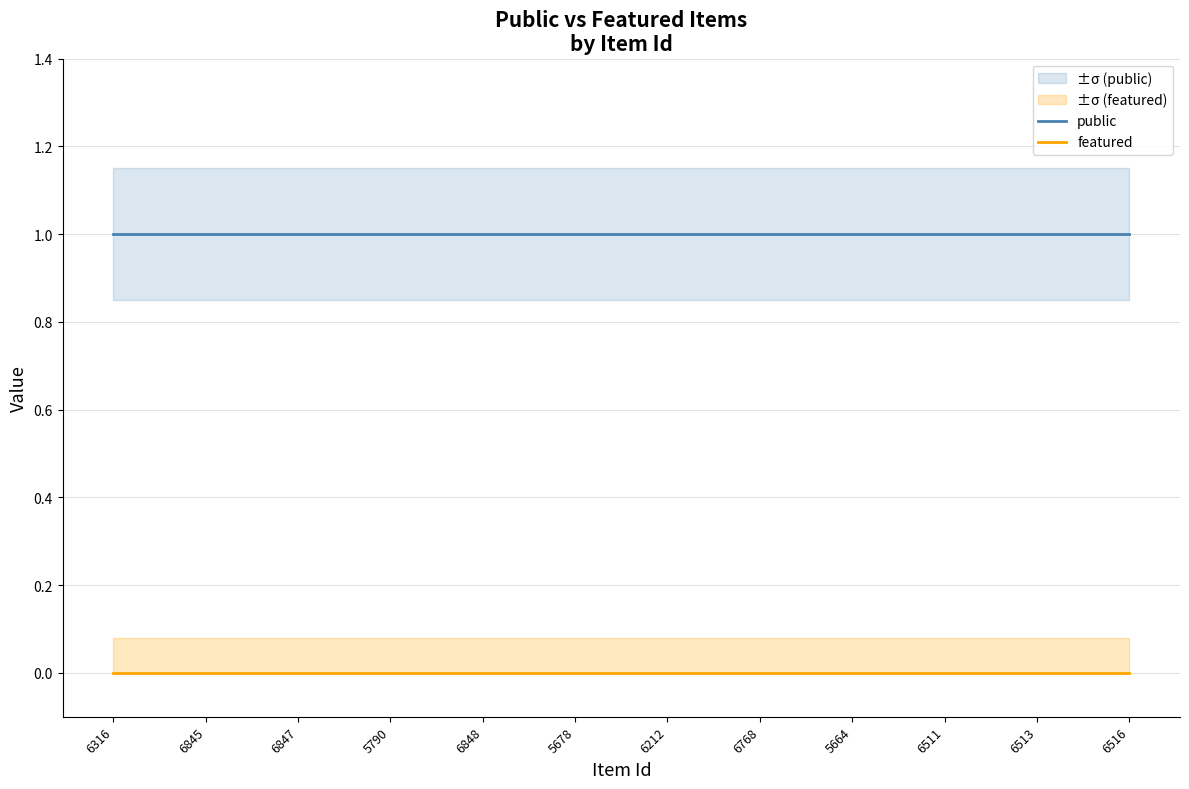

What is the value of the public point at the 5th from the left?

1